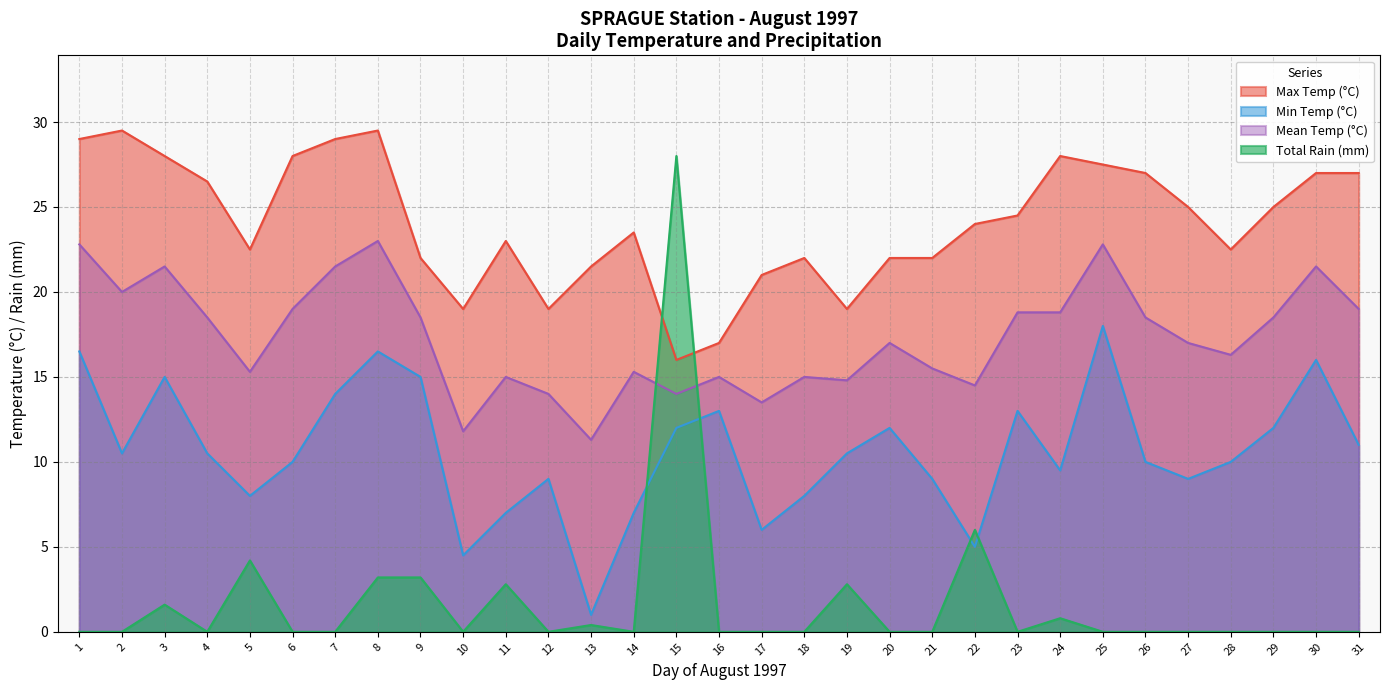

Reading left to right, what are all the values shown in this chart?

Max Temp (°C): 29.0	29.5	28.0	26.5	22.5	28.0	29.0	29.5	22.0	19.0	23.0	19.0	21.5	23.5	16.0	17.0	21.0	22.0	19.0	22.0	22.0	24.0	24.5	28.0	27.5	27.0	25.0	22.5	25.0	27.0	27.0
Min Temp (°C): 16.5	10.5	15.0	10.5	8.0	10.0	14.0	16.5	15.0	4.5	7.0	9.0	1.0	7.0	12.0	13.0	6.0	8.0	10.5	12.0	9.0	5.0	13.0	9.5	18.0	10.0	9.0	10.0	12.0	16.0	11.0
Mean Temp (°C): 22.8	20.0	21.5	18.5	15.3	19.0	21.5	23.0	18.5	11.8	15.0	14.0	11.3	15.3	14.0	15.0	13.5	15.0	14.8	17.0	15.5	14.5	18.8	18.8	22.8	18.5	17.0	16.3	18.5	21.5	19.0
Total Rain (mm): 0.0	0.0	1.6	0.0	4.2	0.0	0.0	3.2	3.2	0.0	2.8	0.0	0.4	0.0	28.0	0.0	0.0	0.0	2.8	0.0	0.0	6.0	0.0	0.8	0.0	0.0	0.0	0.0	0.0	0.0	0.0